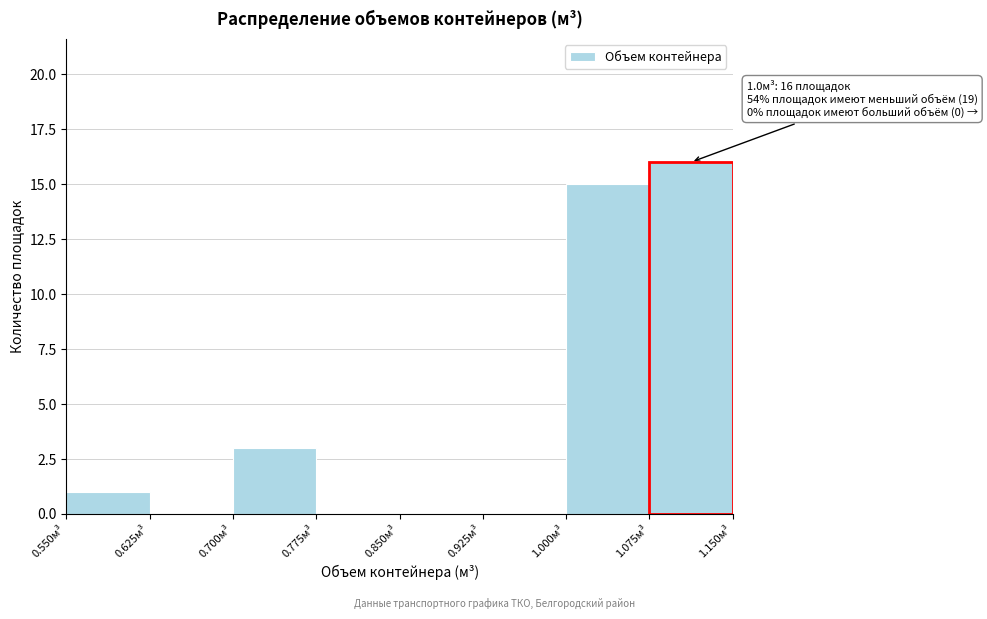

Which range on the x-axis has the tallest bar?

1.075 to 1.150